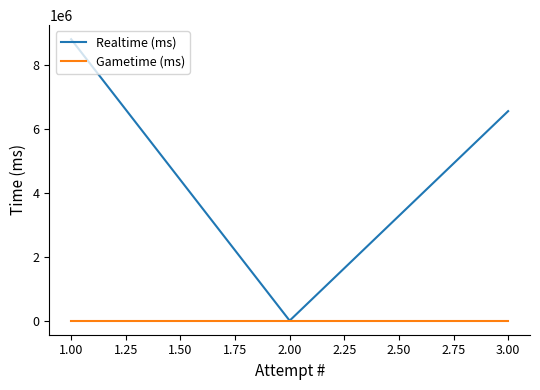

Rank the categories by Realtime (ms) value from lowest to highest.

2.00, 3.00, 1.00